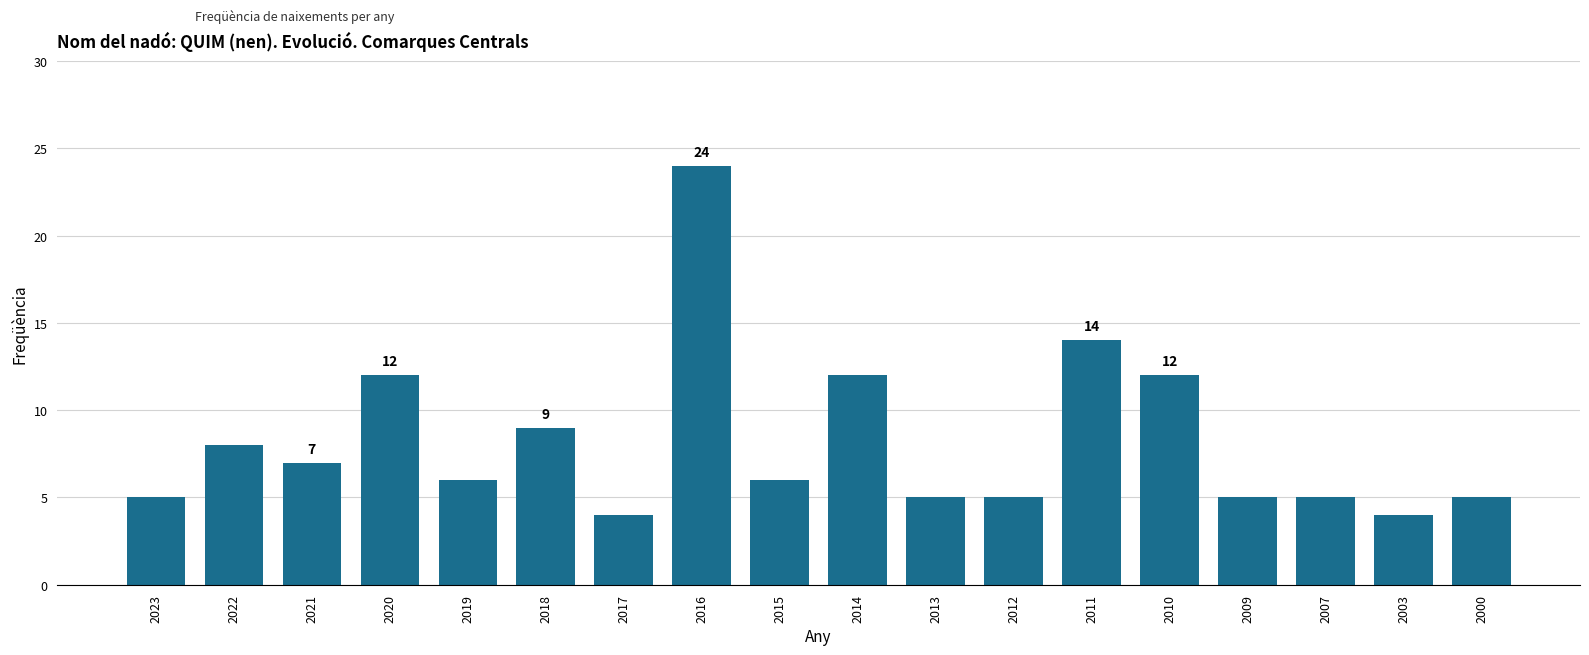

The chart shows a value of 2 at 2012. True or false?

False